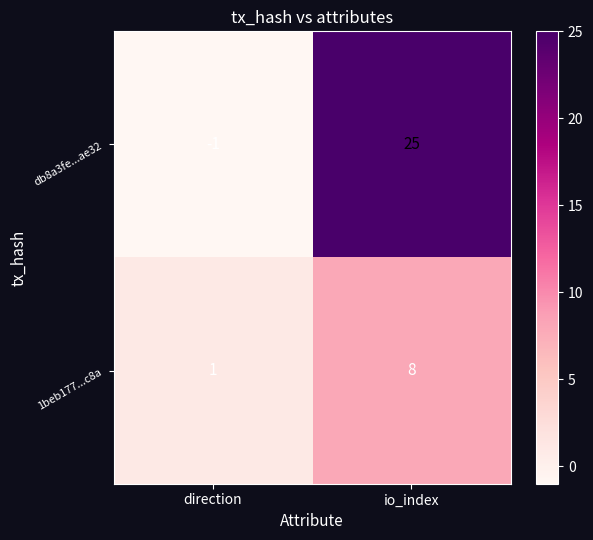

Read the db8a3fe...ae32 value at io_index.

25